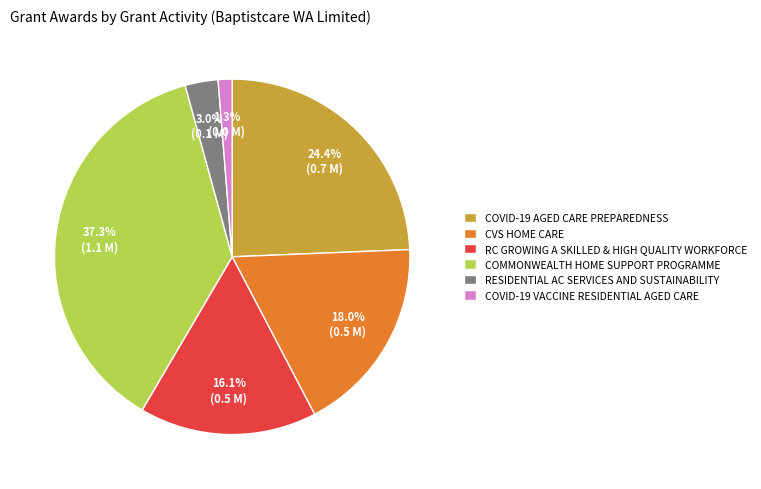

Does COMMONWEALTH HOME SUPPORT PROGRAMME represent more than half of the total?

No